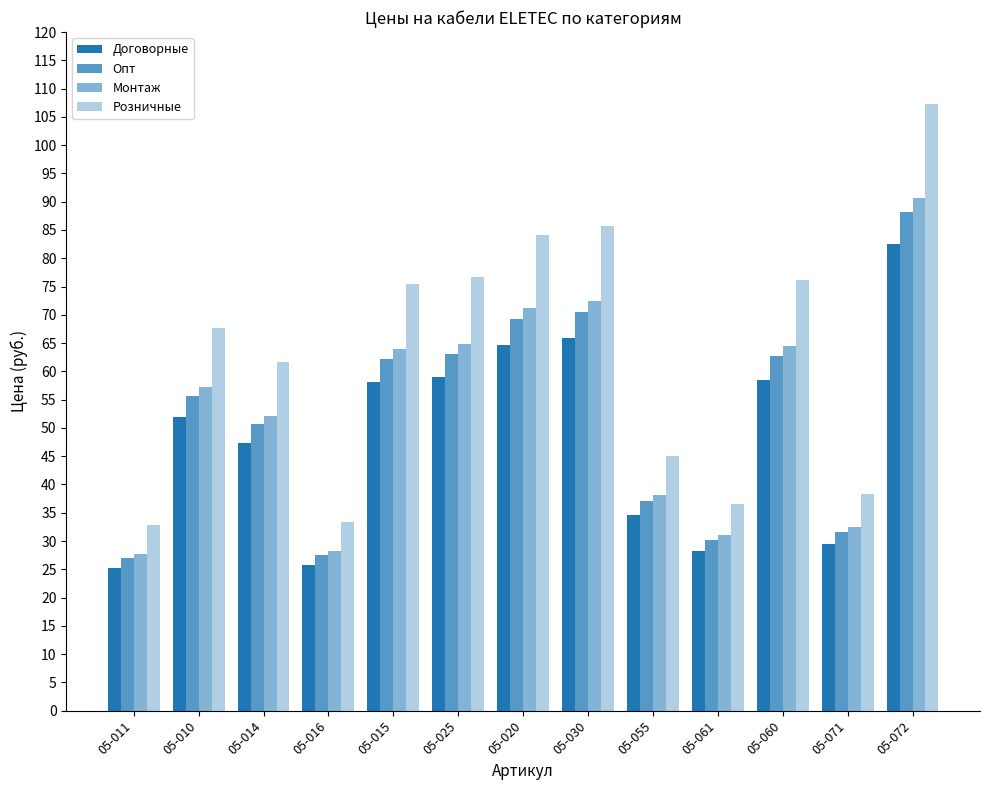

How many bars are there in each group?

4